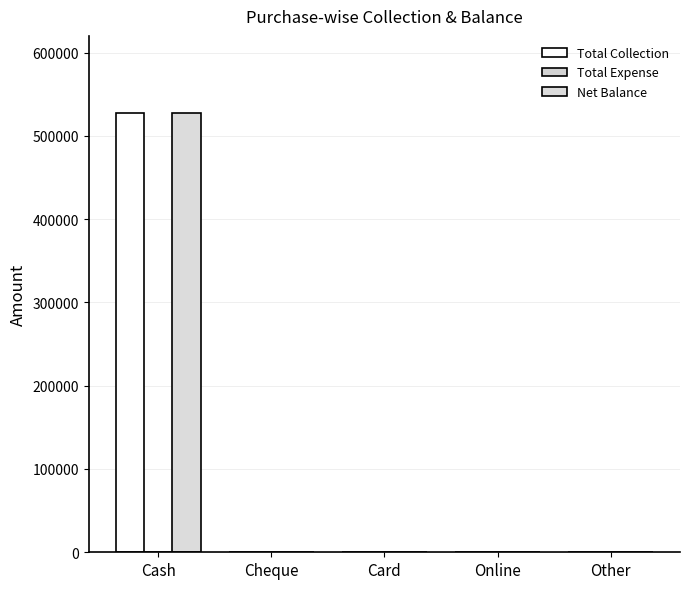

How many groups of bars are there?

5